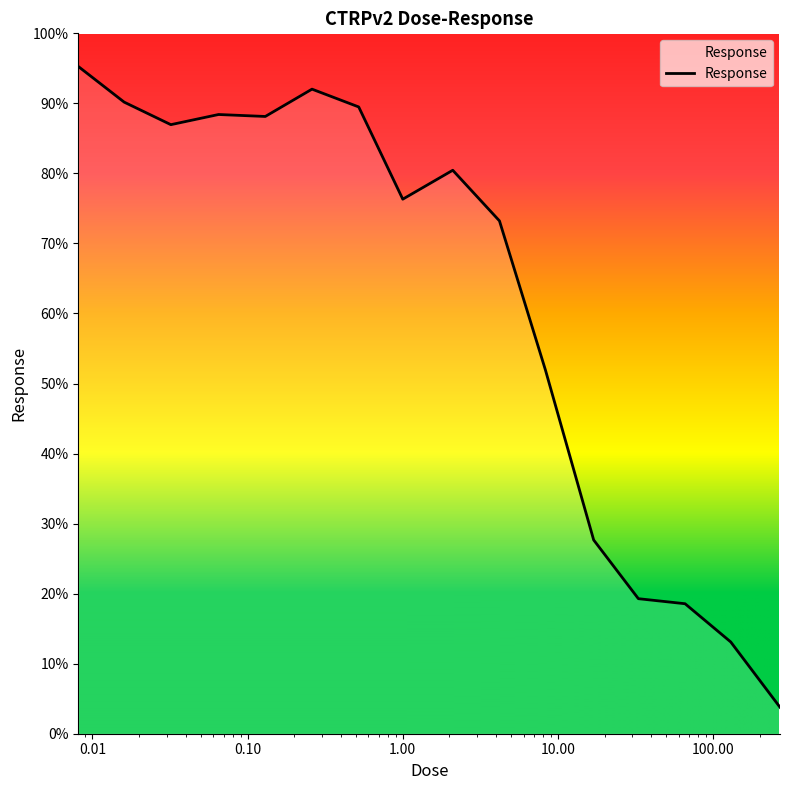

What is the difference between the maximum and minimum values?

91.5